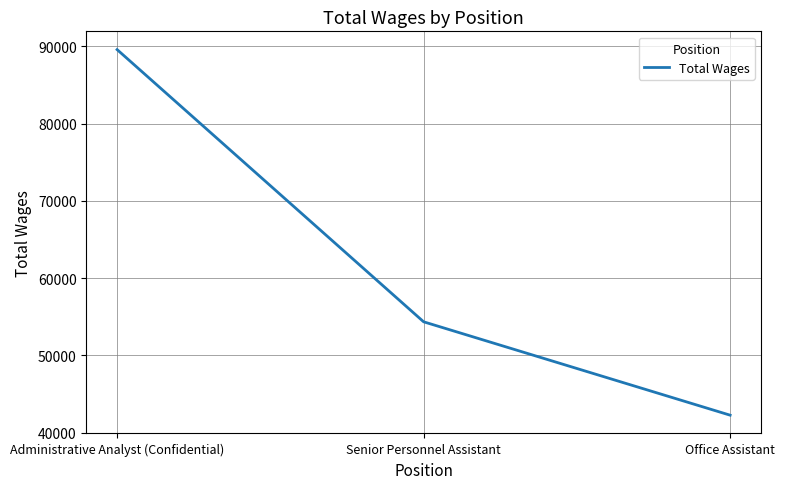

Approximately how many times larger is the value at Office Assistant compared to Senior Personnel Assistant?

0.8